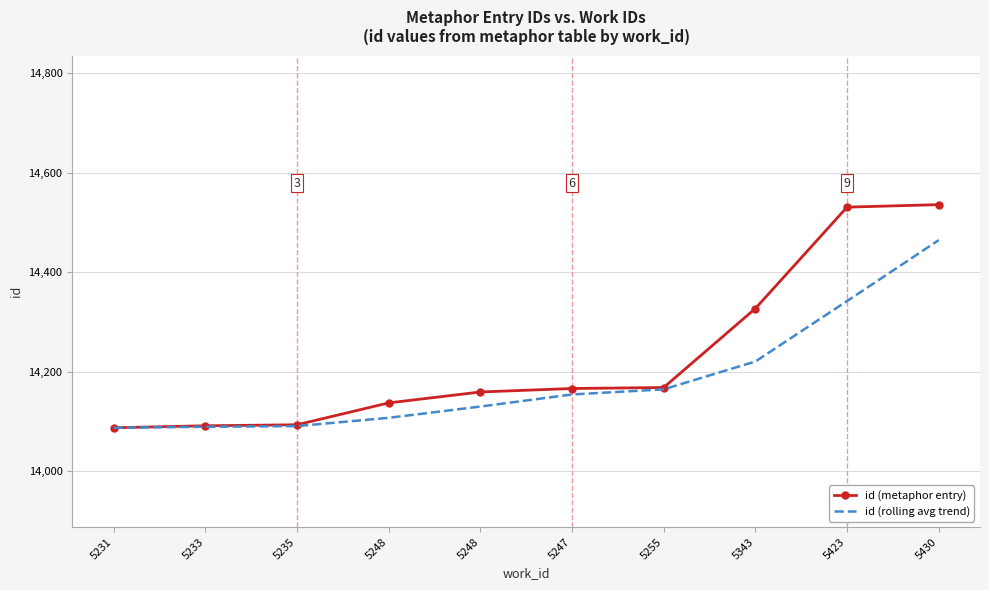

What are all the series names shown in the legend?

id (metaphor entry), id (rolling avg trend)